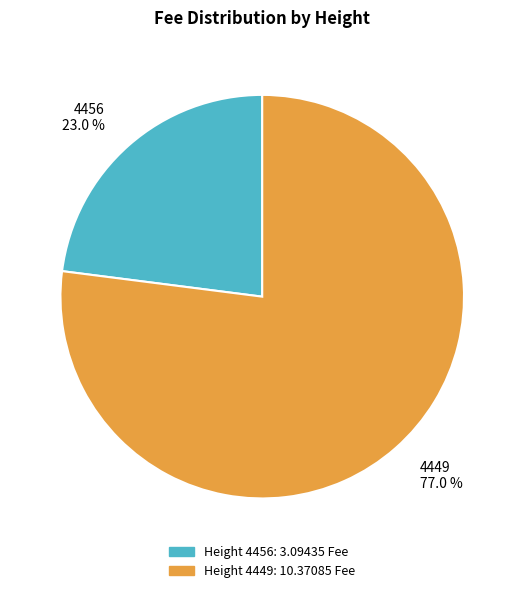

What is the ratio of the value at 4456 23.0 % to the value at 4449 77.0 %?

0.3